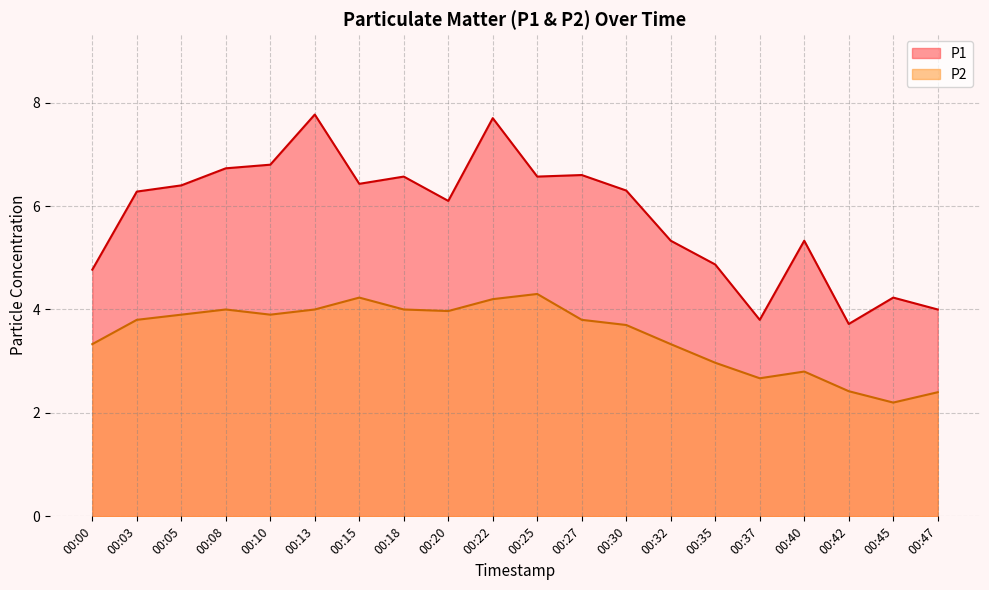

Rank the series at 00:30 from lowest to highest value.

P2, P1